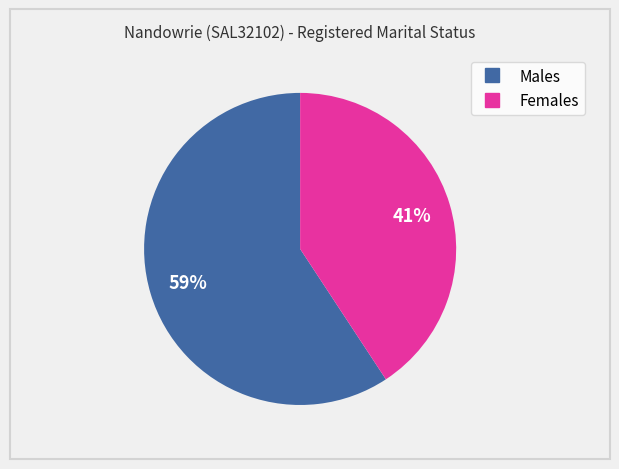

What is the largest slice in the pie chart?

Males